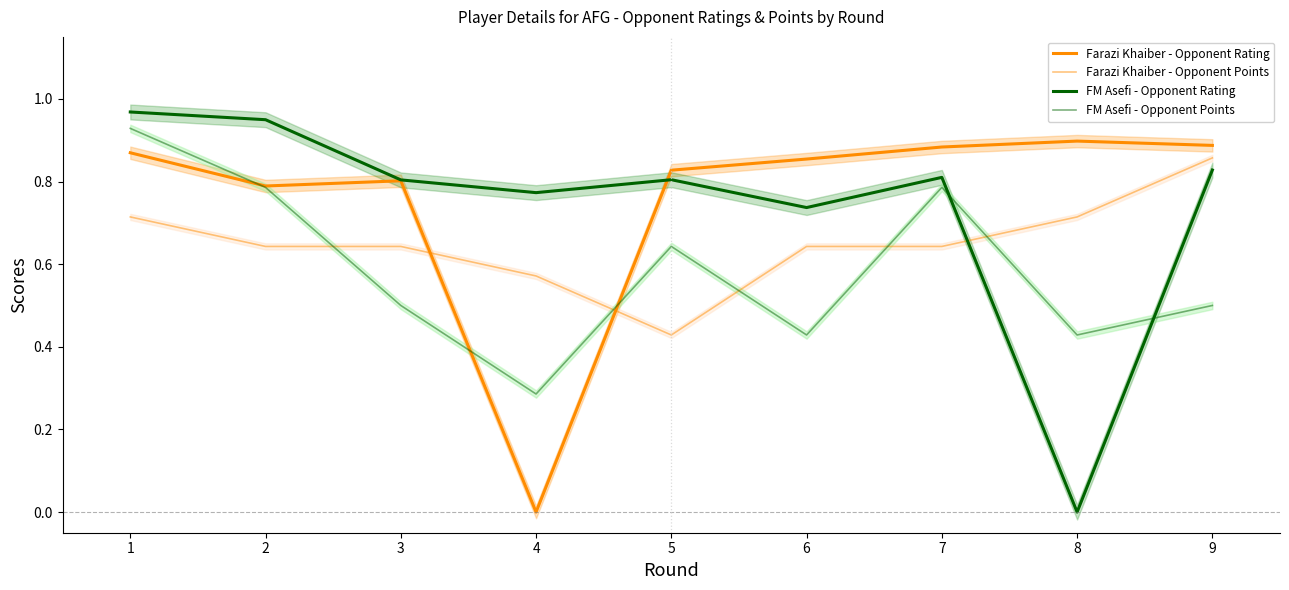

Reading left to right, extract all data points from this chart.

Farazi Khaiber - Opponent Rating: 1=0.9	2=0.8	3=0.8	4=0.0	5=0.8	6=0.9	7=0.9	8=0.9	9=0.9
Farazi Khaiber - Opponent Points: 1=0.7	2=0.6	3=0.6	4=0.6	5=0.4	6=0.6	7=0.6	8=0.7	9=0.9
FM Asefi - Opponent Rating: 1=1.0	2=0.9	3=0.8	4=0.8	5=0.8	6=0.7	7=0.8	8=0.0	9=0.8
FM Asefi - Opponent Points: 1=0.9	2=0.8	3=0.5	4=0.3	5=0.6	6=0.4	7=0.8	8=0.4	9=0.5